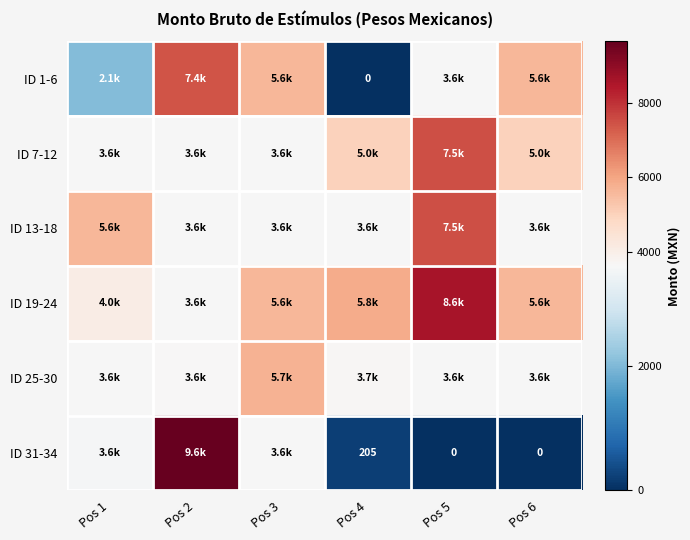

What is the total value across all series at Pos 1?

22498.2